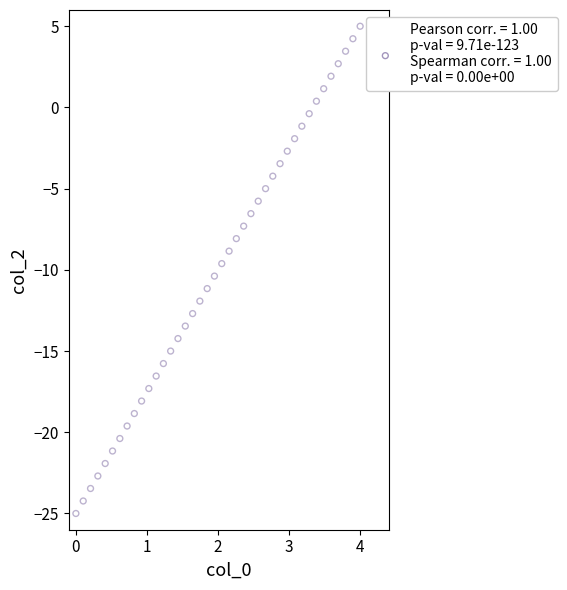

What is the range of Y values (max minus min)?

30.0